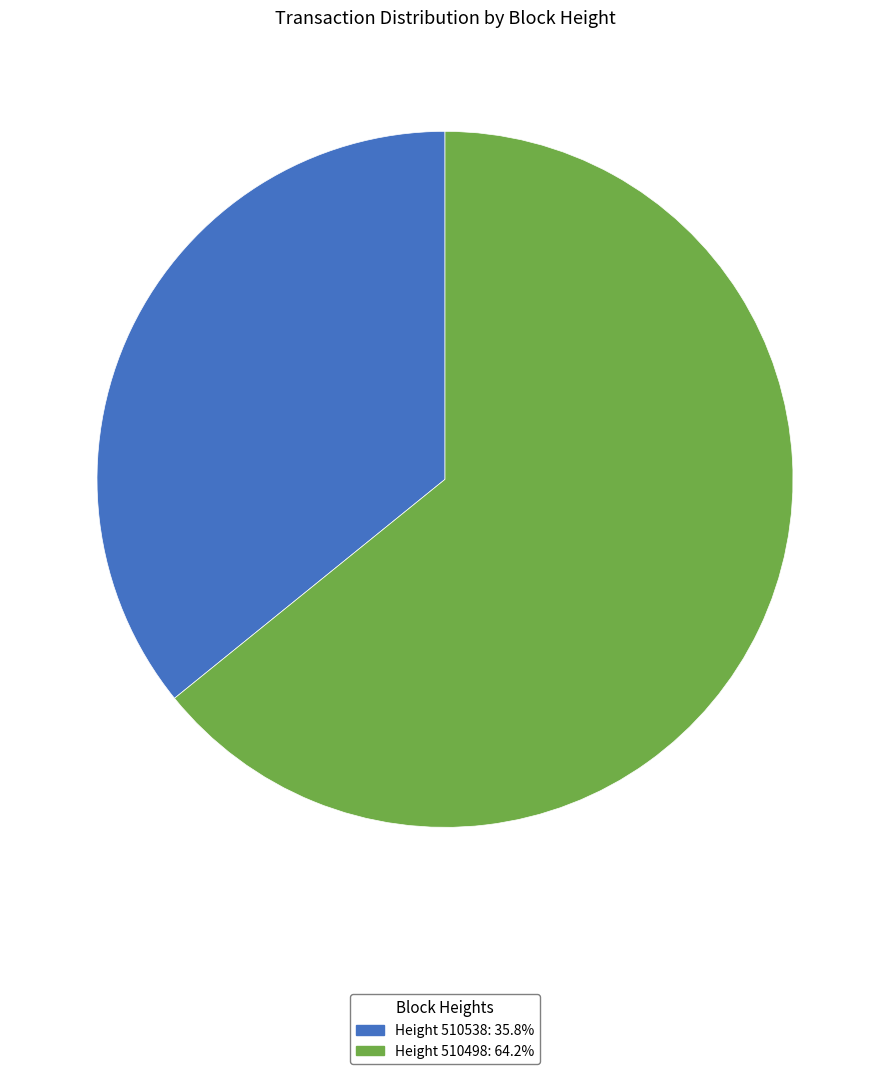

Is there a majority slice in this chart?

Yes